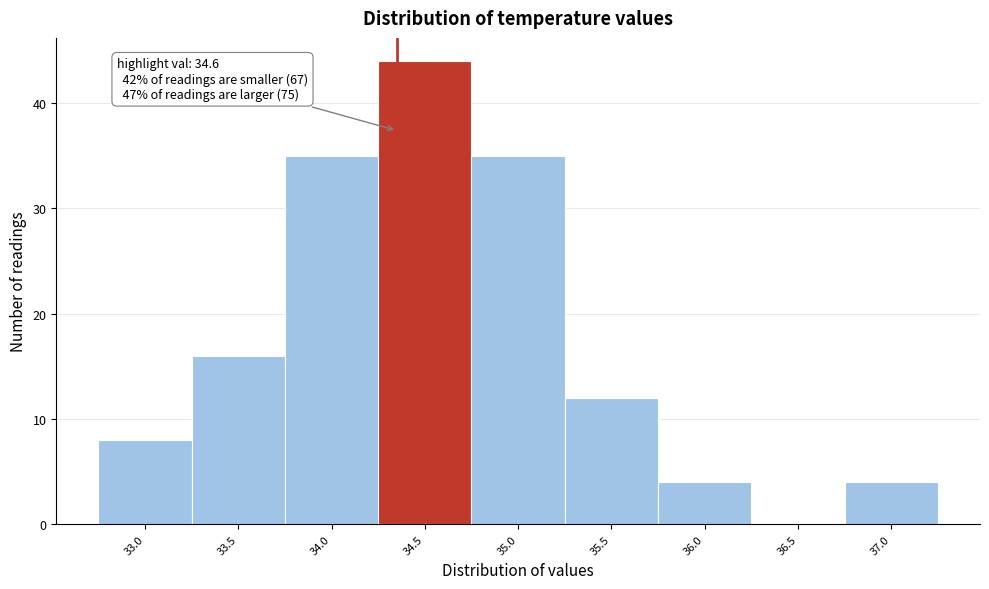

Reading right to left, list all the values displayed in this chart.

37.0=4	36.5=0	36.0=4	35.5=12	35.0=35	34.5=44	34.0=35	33.5=16	33.0=8